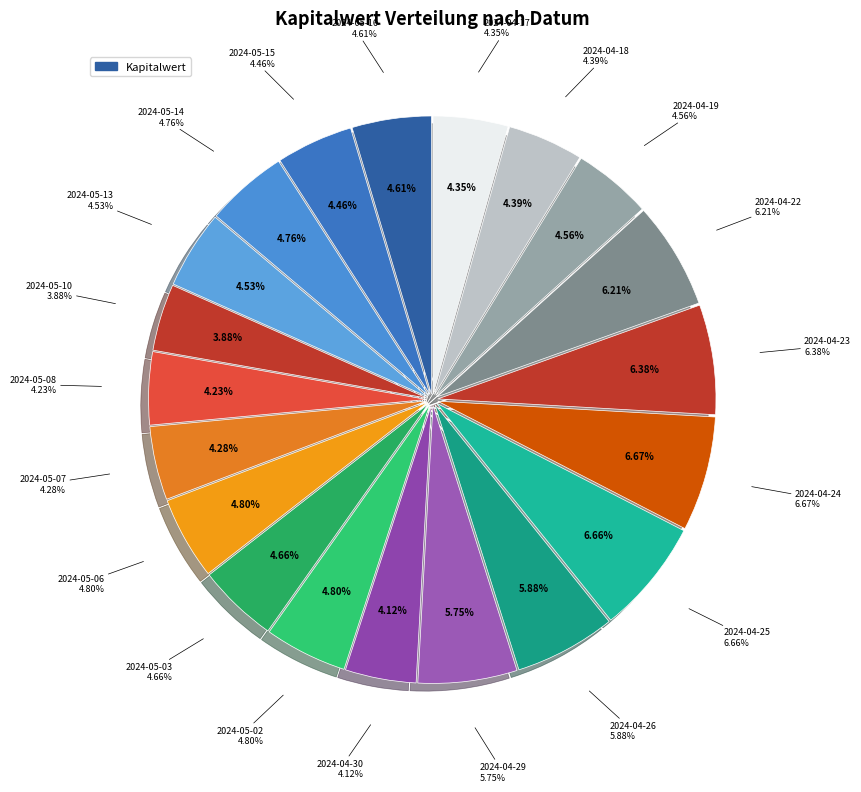

Is it true that 2024-04-30 is 18% of the pie?

False